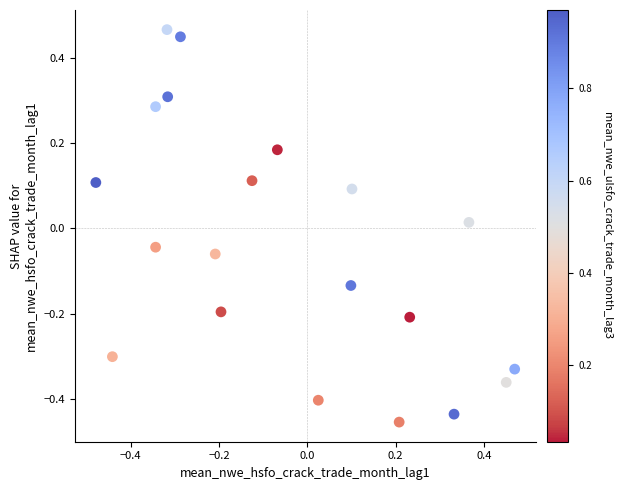

What is the range of Y values (max minus min)?

0.9